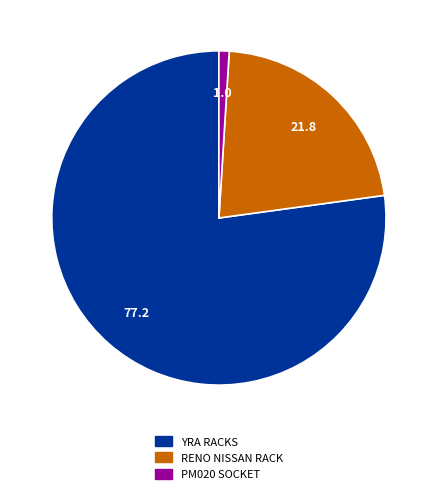

Is there a majority slice in this chart?

Yes